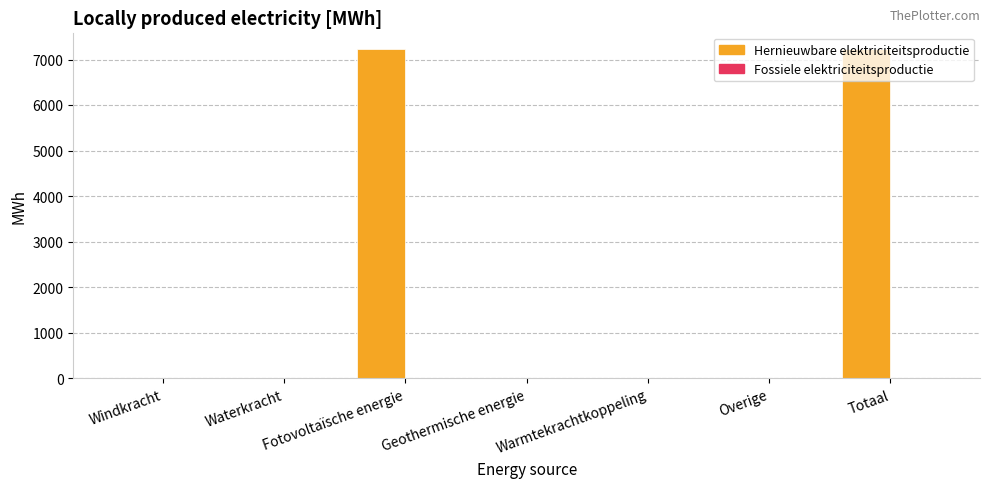

Between Windkracht and Fotovoltaïsche energie, which is larger?

Fotovoltaïsche energie